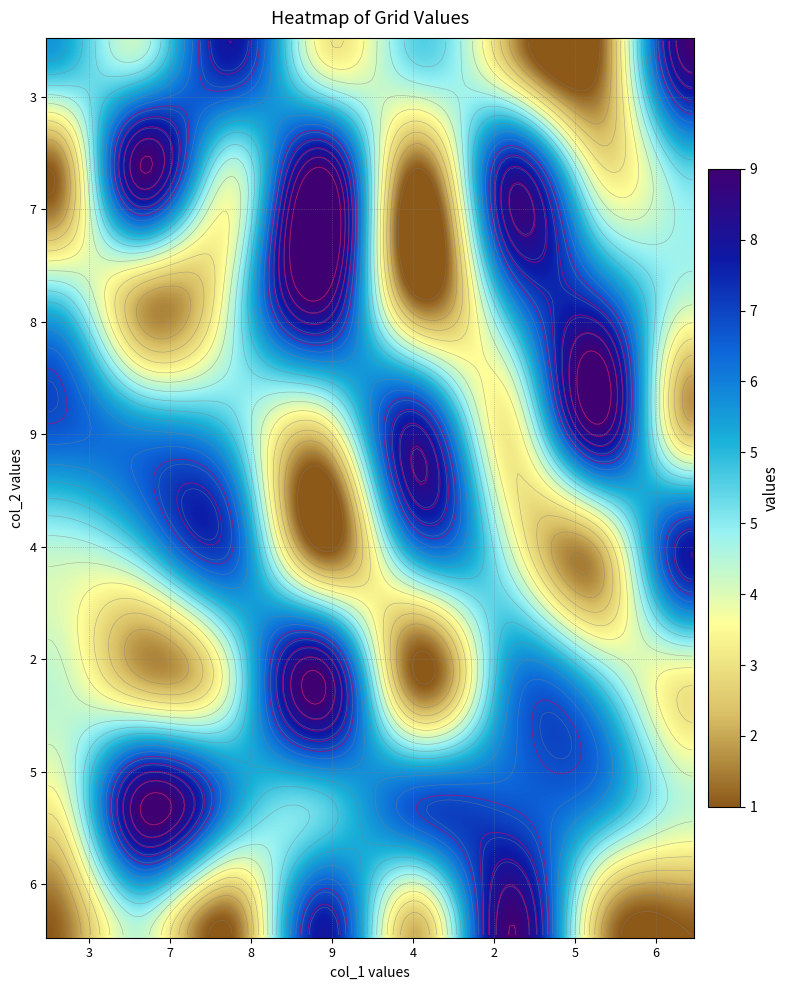

Count the number of data series in this chart.

8